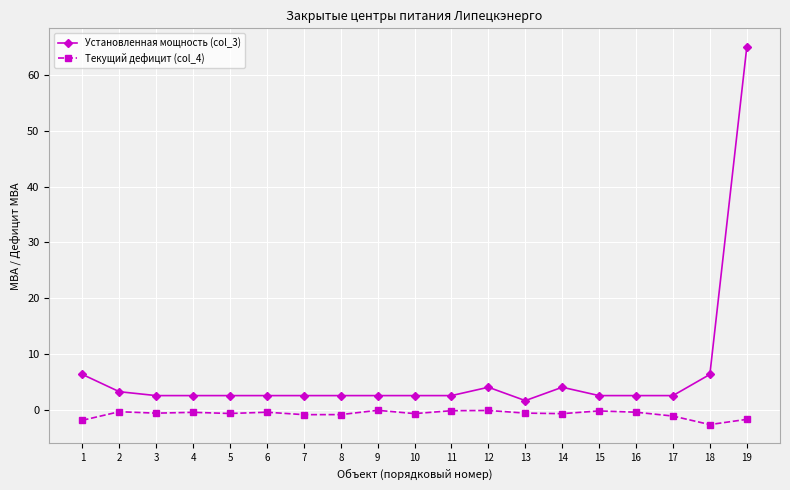

True or false: Текущий дефицит (col_4) and Установленная мощность (col_3) cross at least once.

False